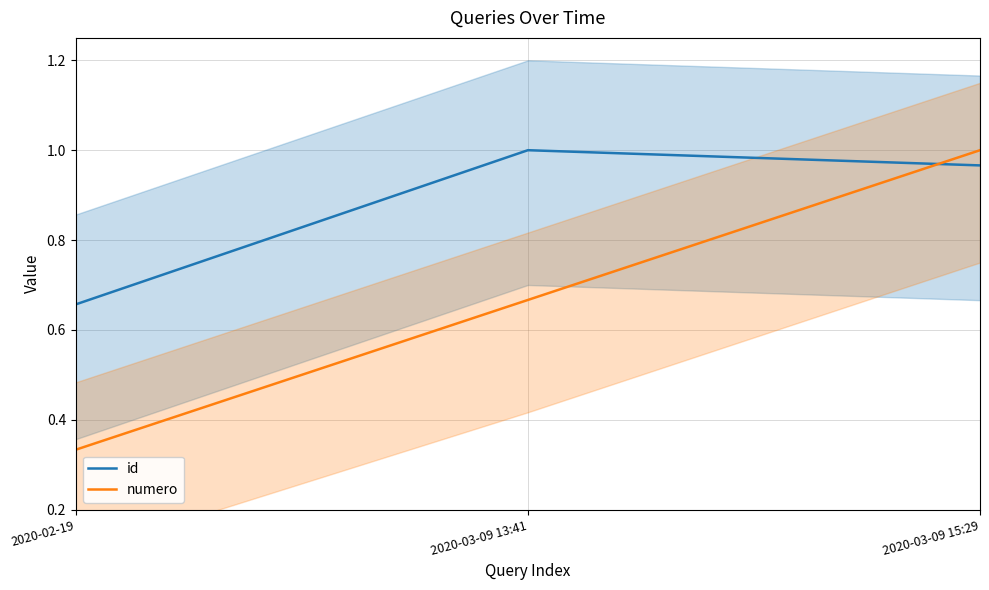

What is the maximum value shown in the chart?

1.0